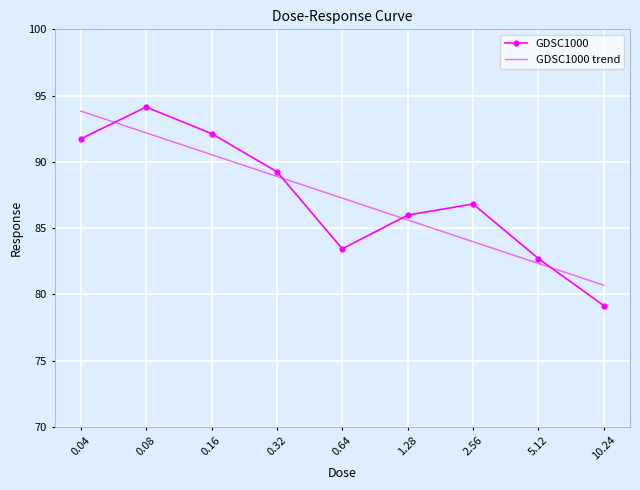

What is the total value across all series at 2.56?

170.8